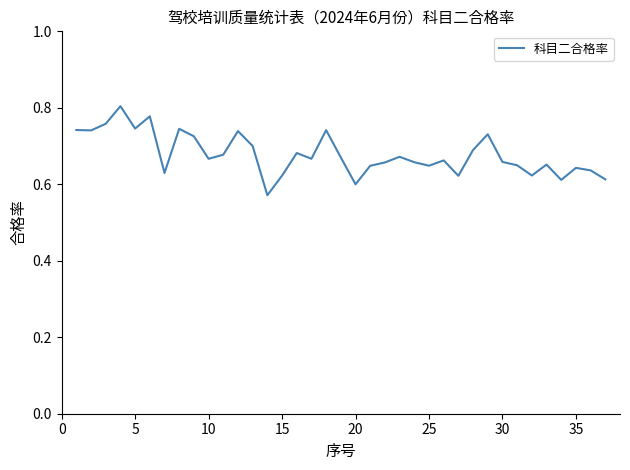

What is the difference between the maximum and minimum values?

0.2